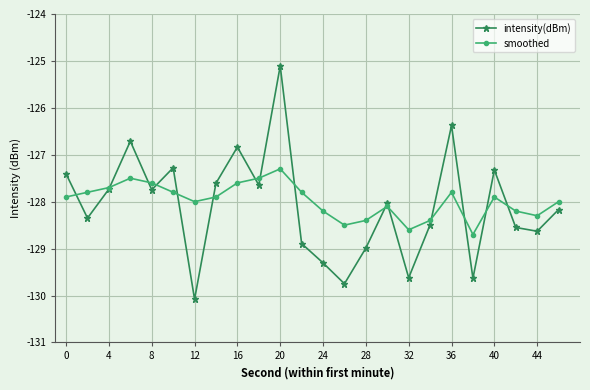

What is the value of the smoothed point at the 17th from the left?

-128.6